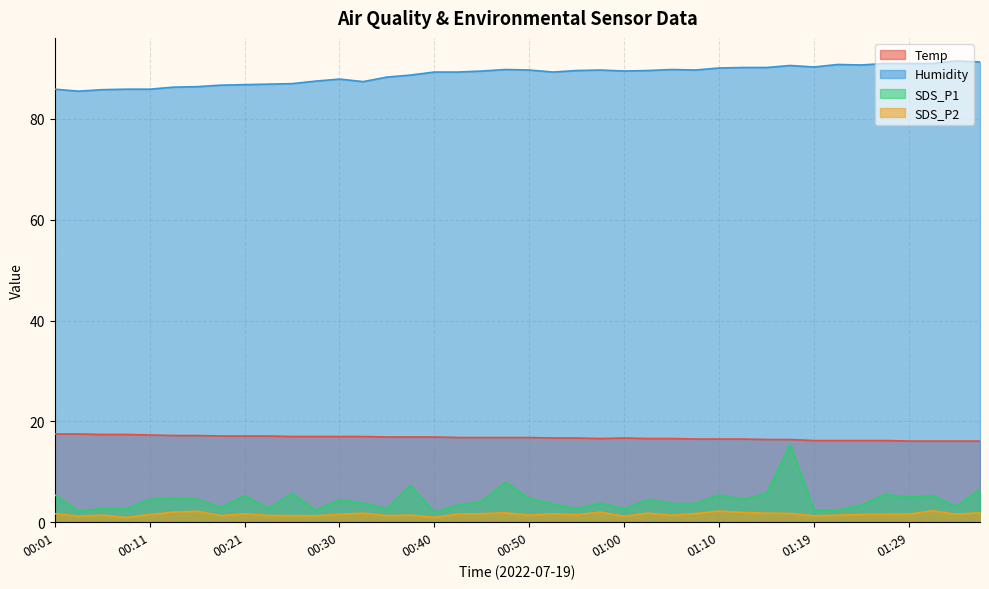

What is the difference between the maximum and minimum values in the Temp series?

1.4